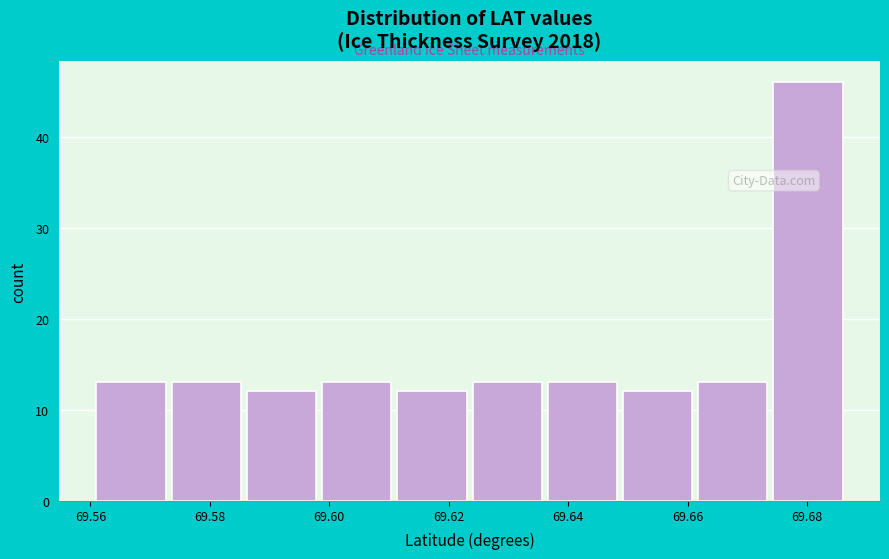

Reading left to right, list every bar in this chart as the range it spans on the x-axis followed by its height. Neither the bar edges nor the heights are printed on the chart, so give them approximately, as read against the axes.

69.562 to 69.574: 13
69.574 to 69.586: 13
69.586 to 69.598: 12
69.598 to 69.612: 13
69.612 to 69.624: 12
69.624 to 69.636: 13
69.636 to 69.650: 13
69.650 to 69.662: 12
69.662 to 69.674: 13
69.674 to 69.686: 46